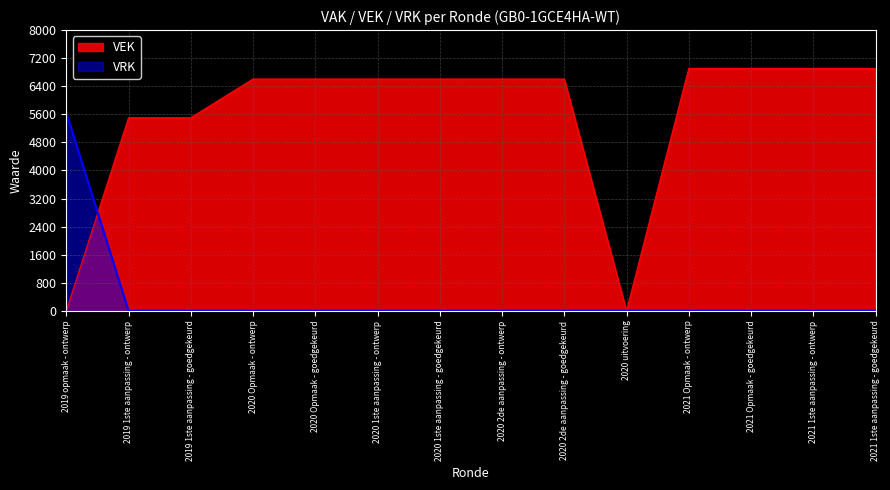

Where do VEK and VRK first cross each other?

2019 opmaak - ontwerp and 2019 1ste aanpassing - ontwerp